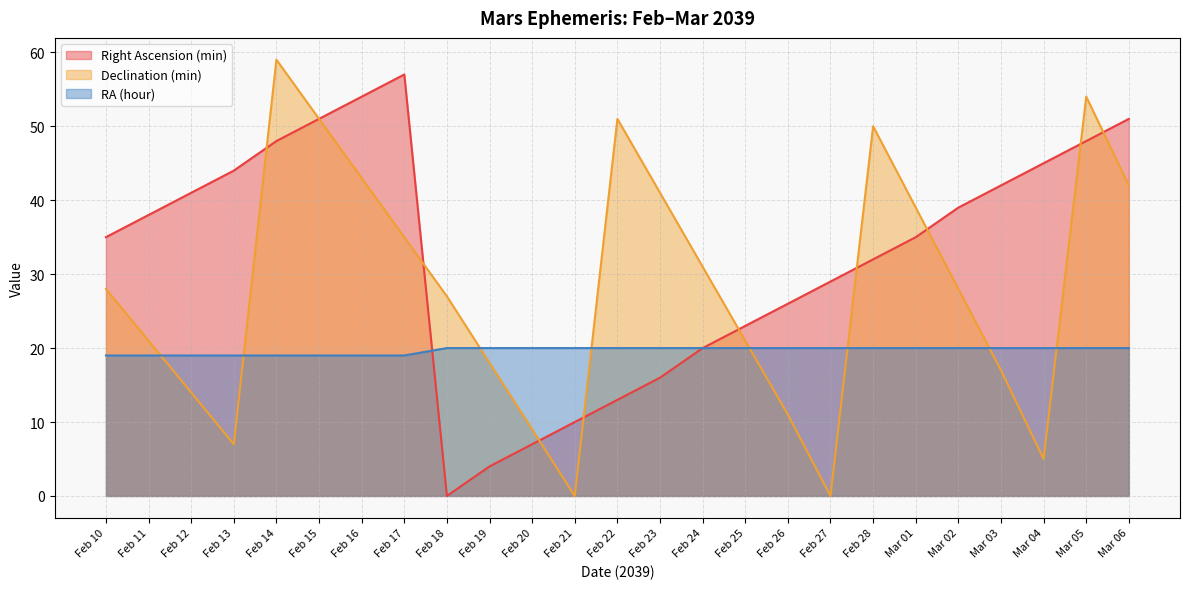

What is the label of the 20th point from the right?

Feb 15